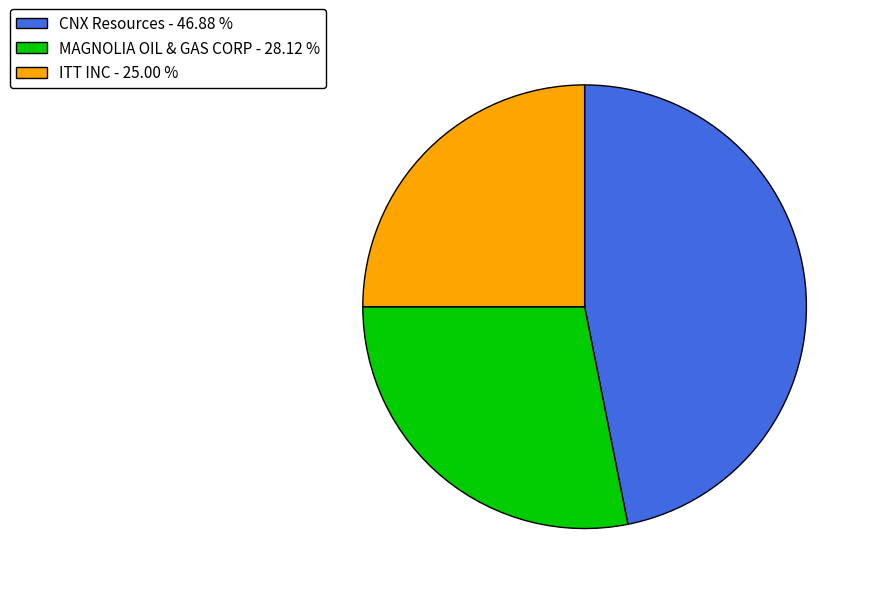

Is the sum of CNX Resources and ITT INC greater than half?

Yes